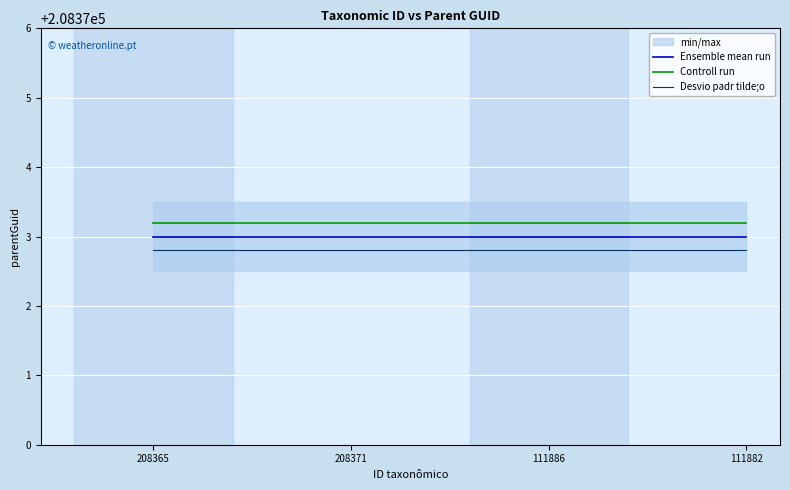

Does the chart display data point markers on the line(s)?

No